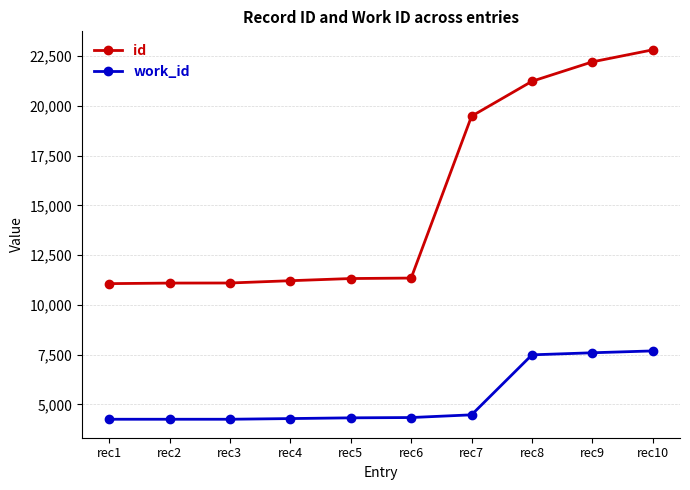

List the series in order of their peak value, lowest first.

work_id, id